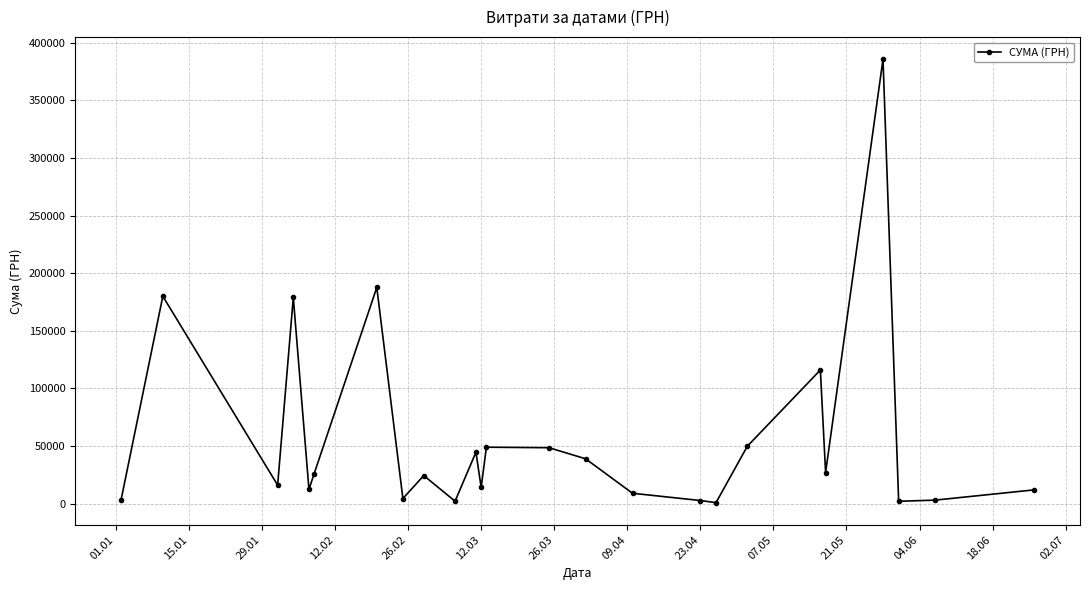

What is the difference between the maximum and minimum values?

384881.2